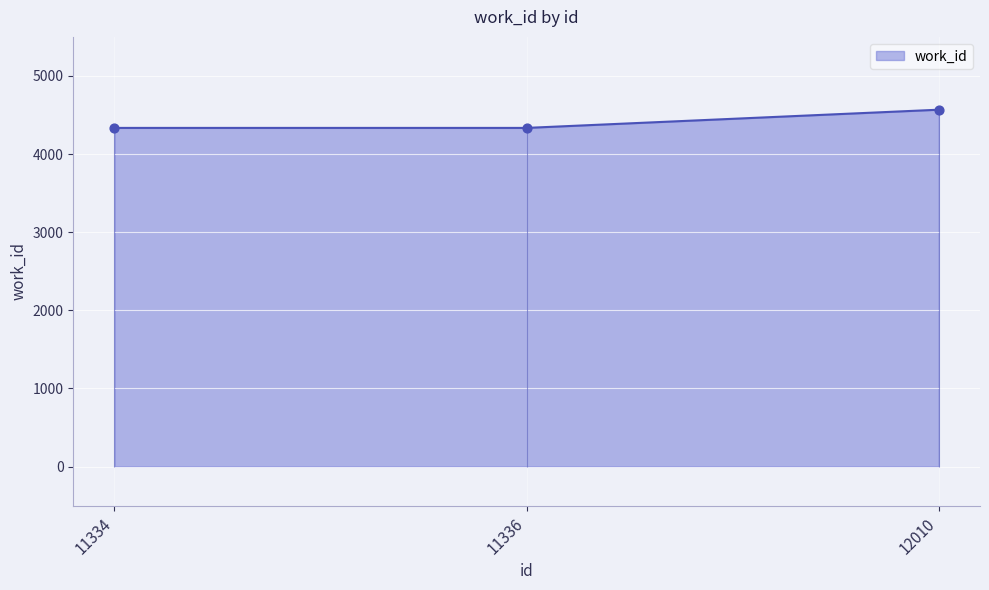

Between 11334 and 12010, which is larger?

12010